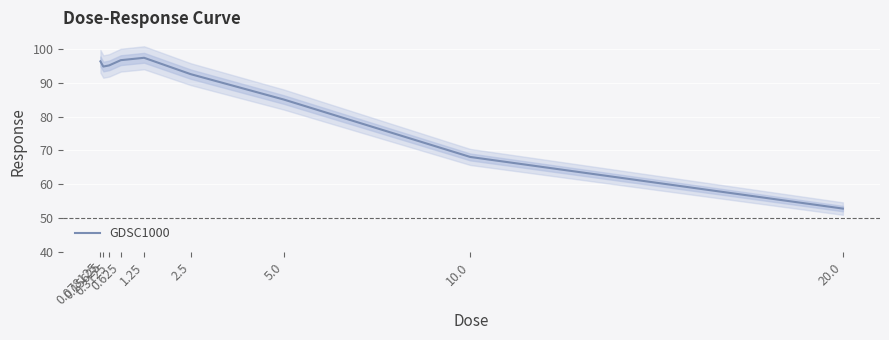

The value at 0.3125 is 95.2. True or false?

True